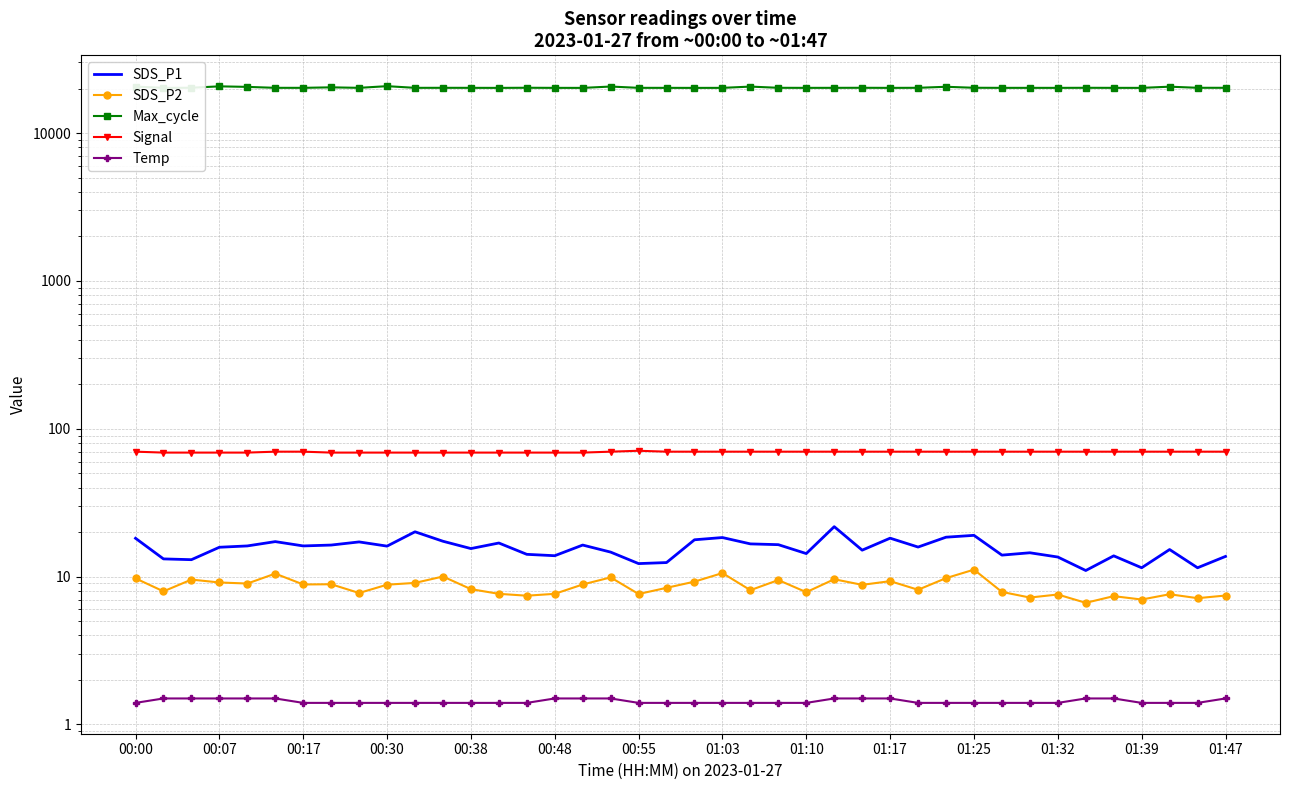

How many data points in SDS_P2 are above 8?

24